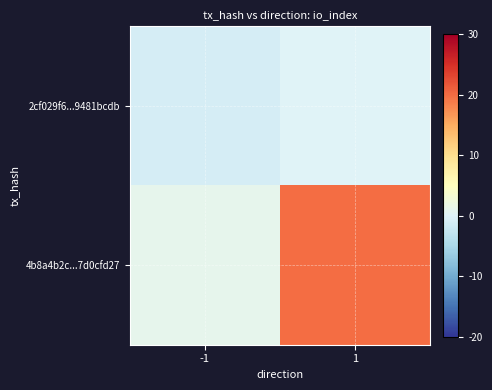

List the series in order of their overall mean, lowest first.

2cf029f6...9481bcdb, 4b8a4b2c...7d0cfd27